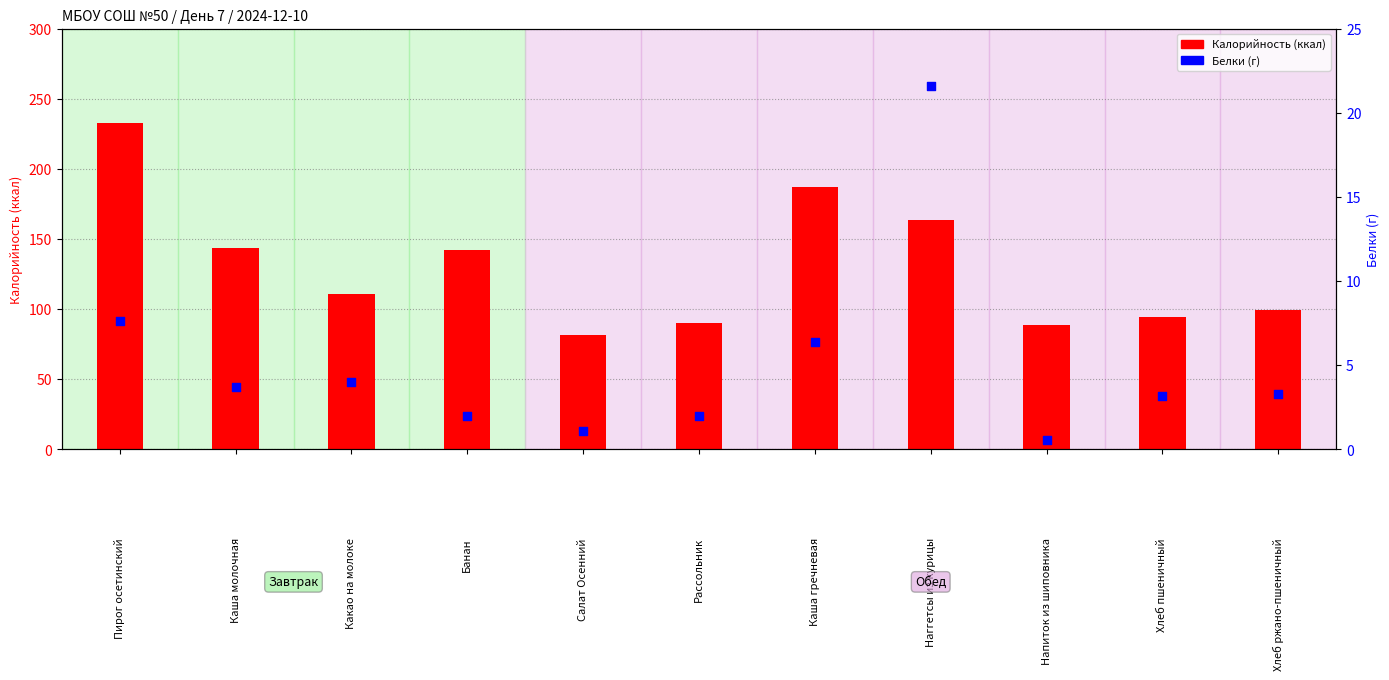

Is the value of Калорийность at Хлеб ржано-пшеничный greater than the value of Белки at Каша молочная?

Yes